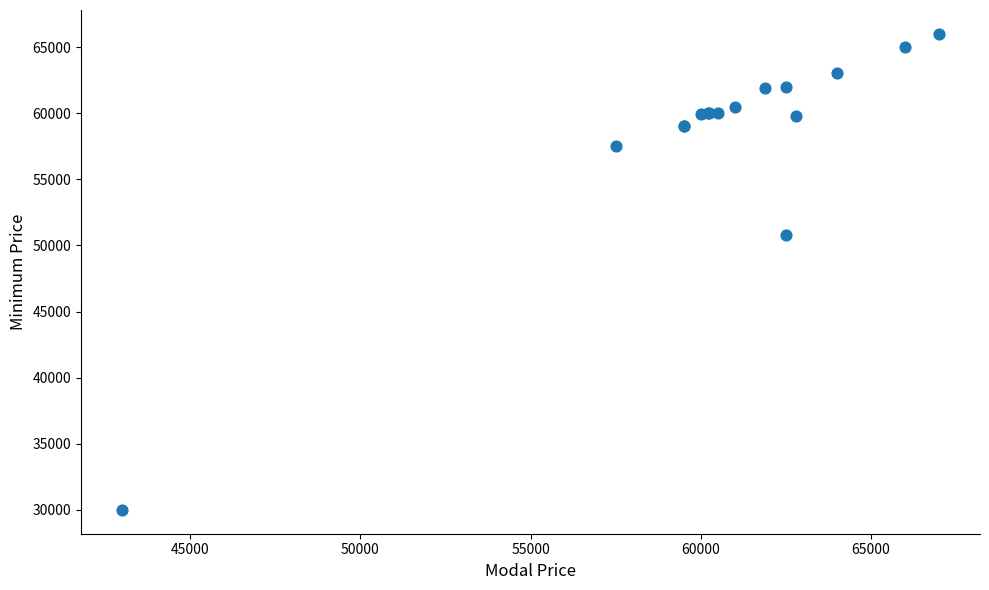

What Y value in the scatter plot is closest to 48000?

50801